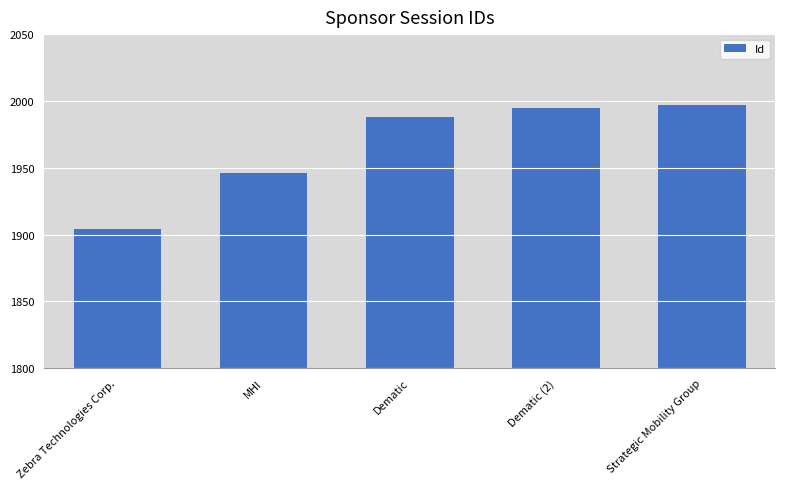

Where is the data nearest to the value 1950?

MHI